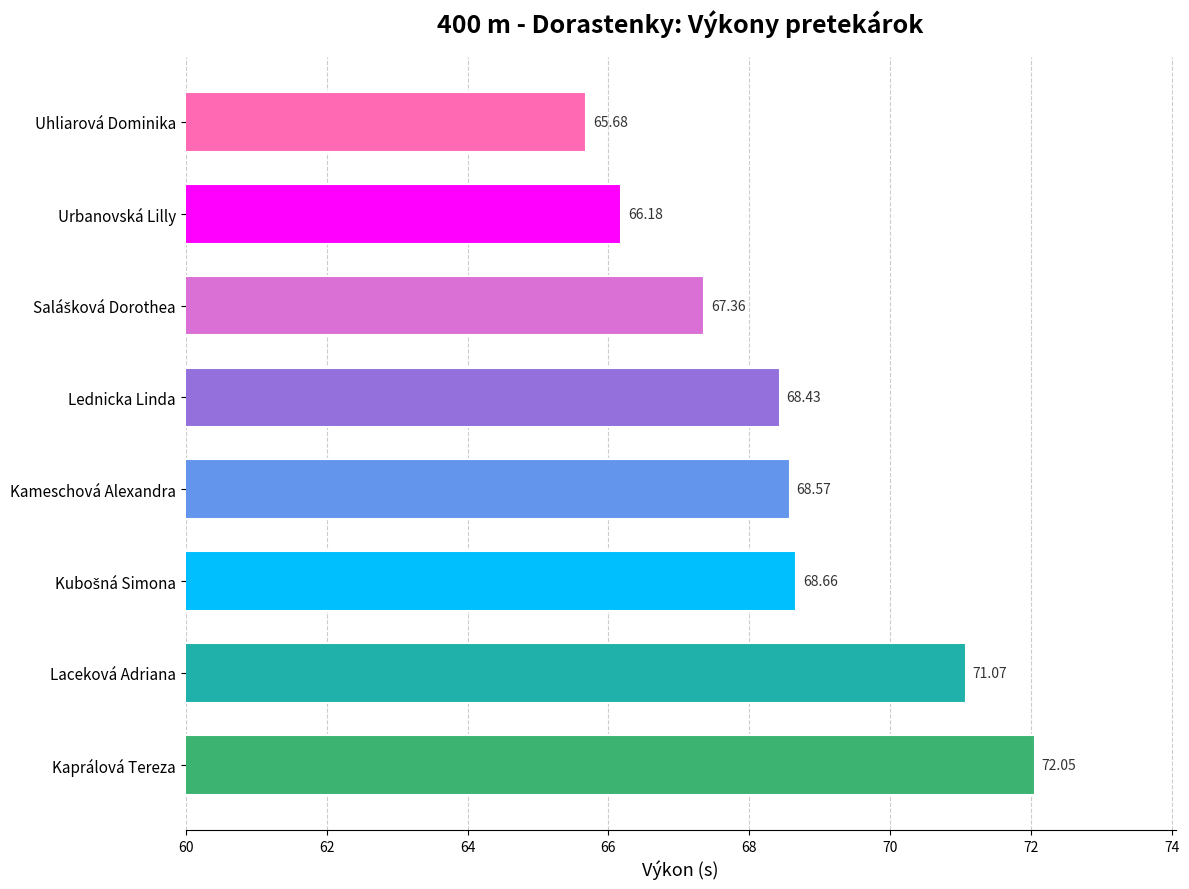

What is the difference between the maximum and second lowest values?

5.9